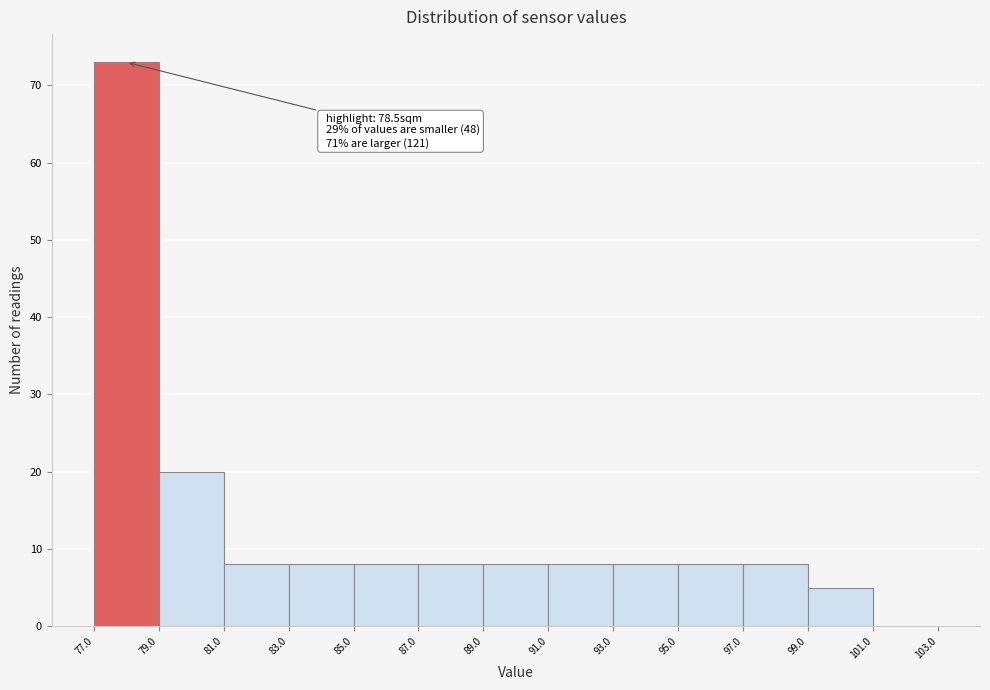

Over which range of the x-axis is the bar tallest?

77.0 to 79.0